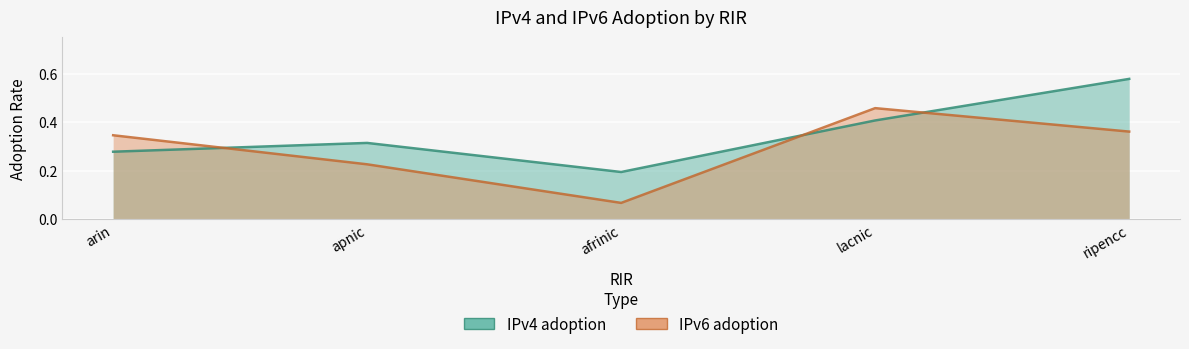

After their last crossing, which series has the higher values: IPv6 adoption or IPv4 adoption?

IPv4 adoption